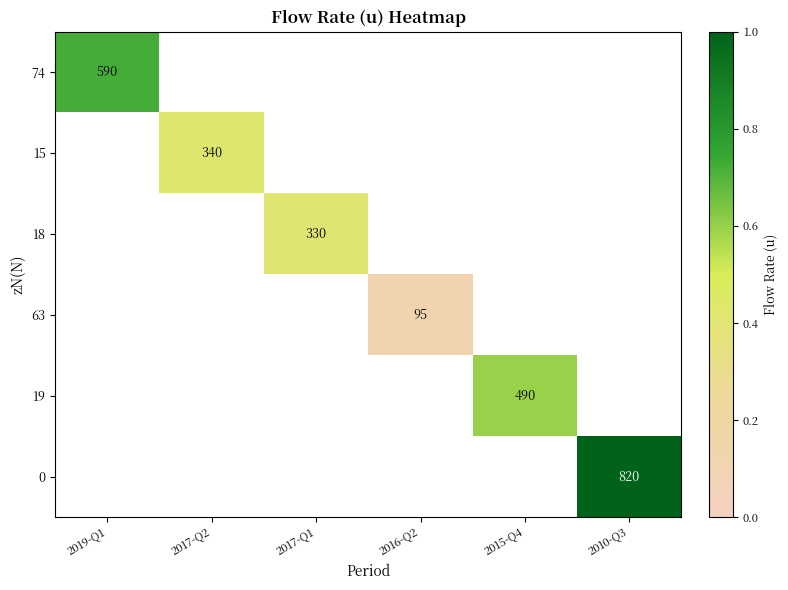

The 0 series shows 820 at 2010-Q3. True or false?

True